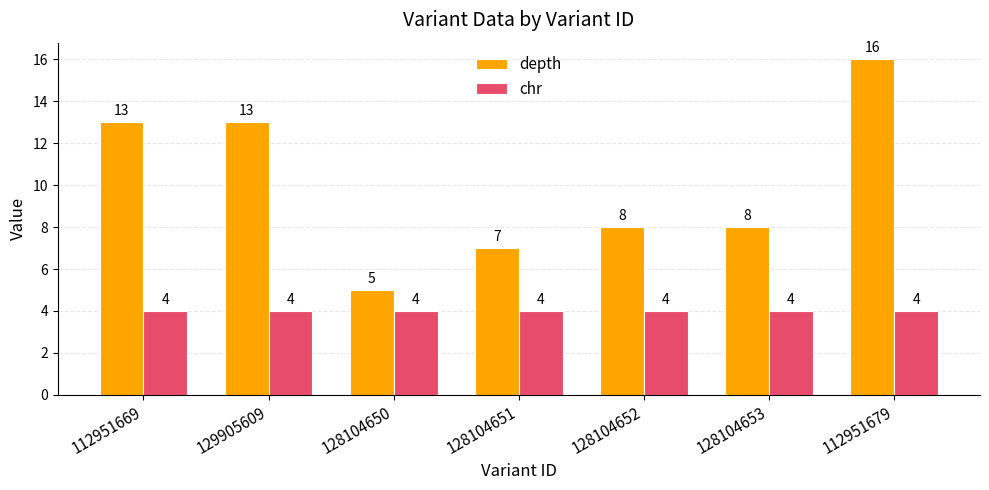

What are all the series names shown in the legend?

depth, chr